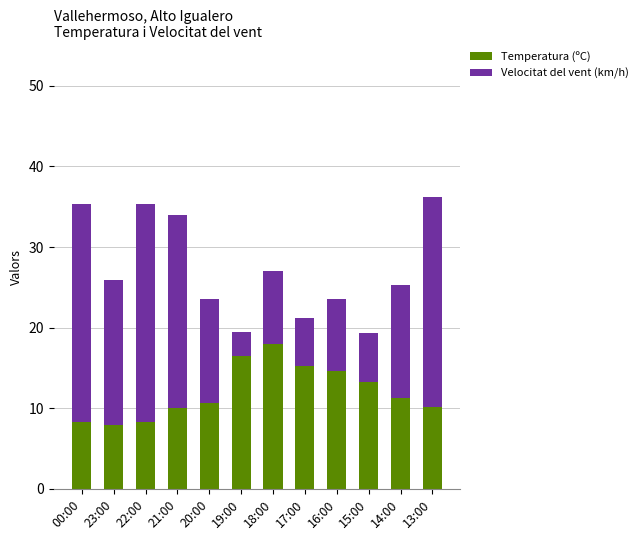

True or false: Temperatura (ºC) has a value of 18.0 at 18:00.

True